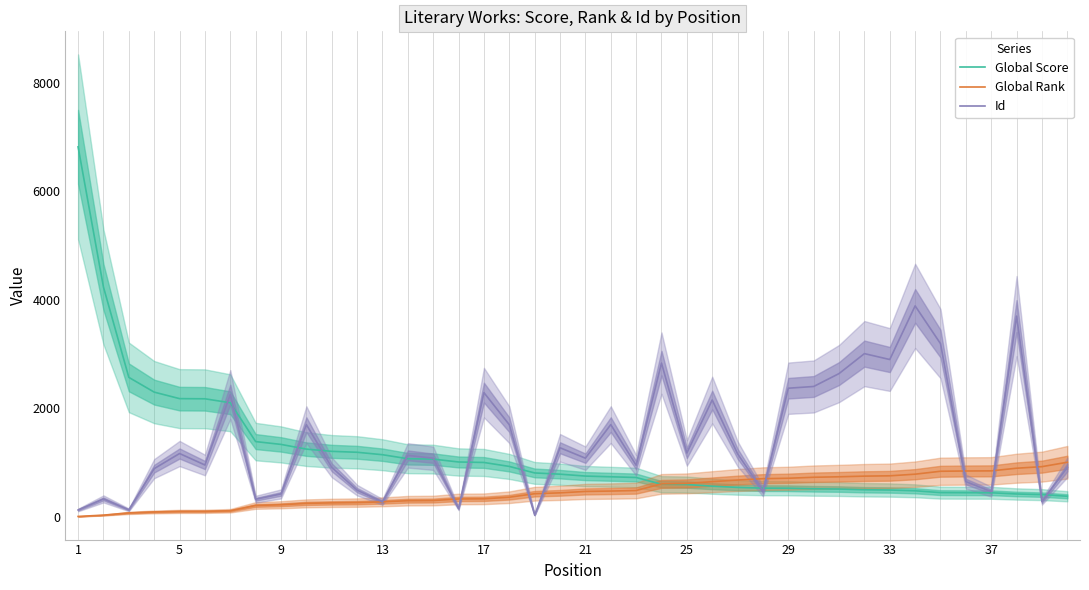

What is the maximum value for Id?

3885